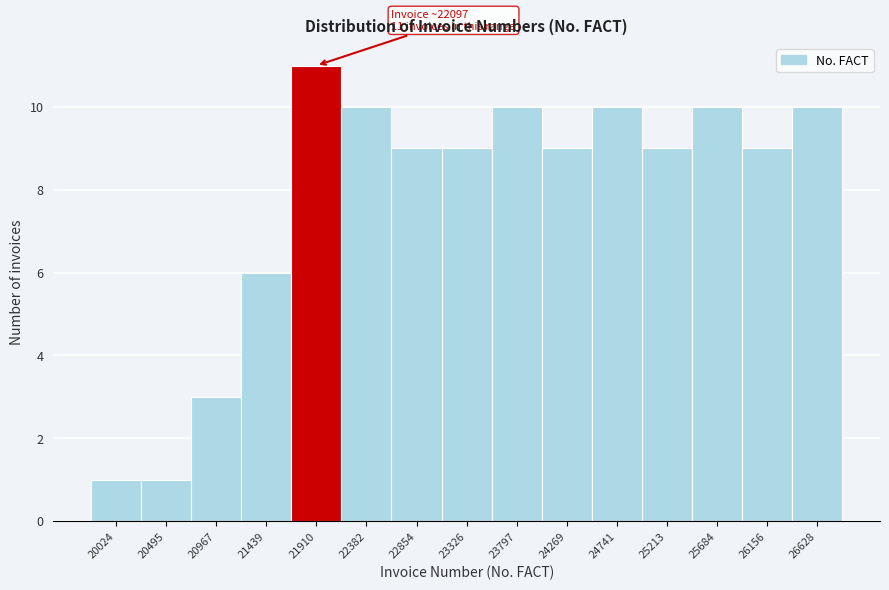

Reading left to right, list all the values displayed in this chart.

1	1	3	6	11	10	9	9	10	9	10	9	10	9	10